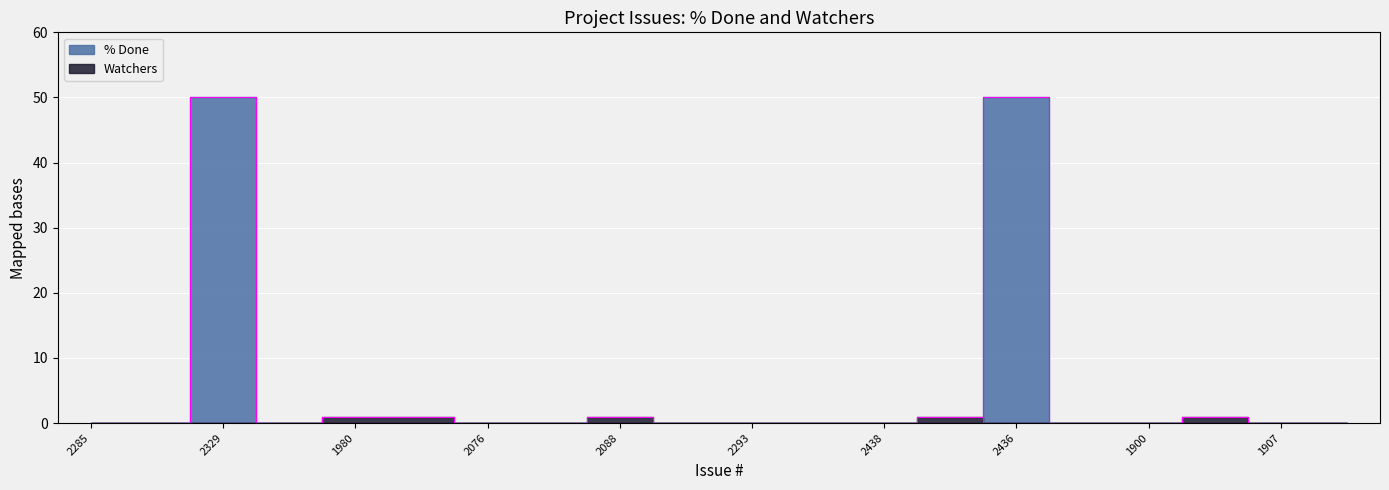

True or false: Watchers and % Done intersect in this chart.

True